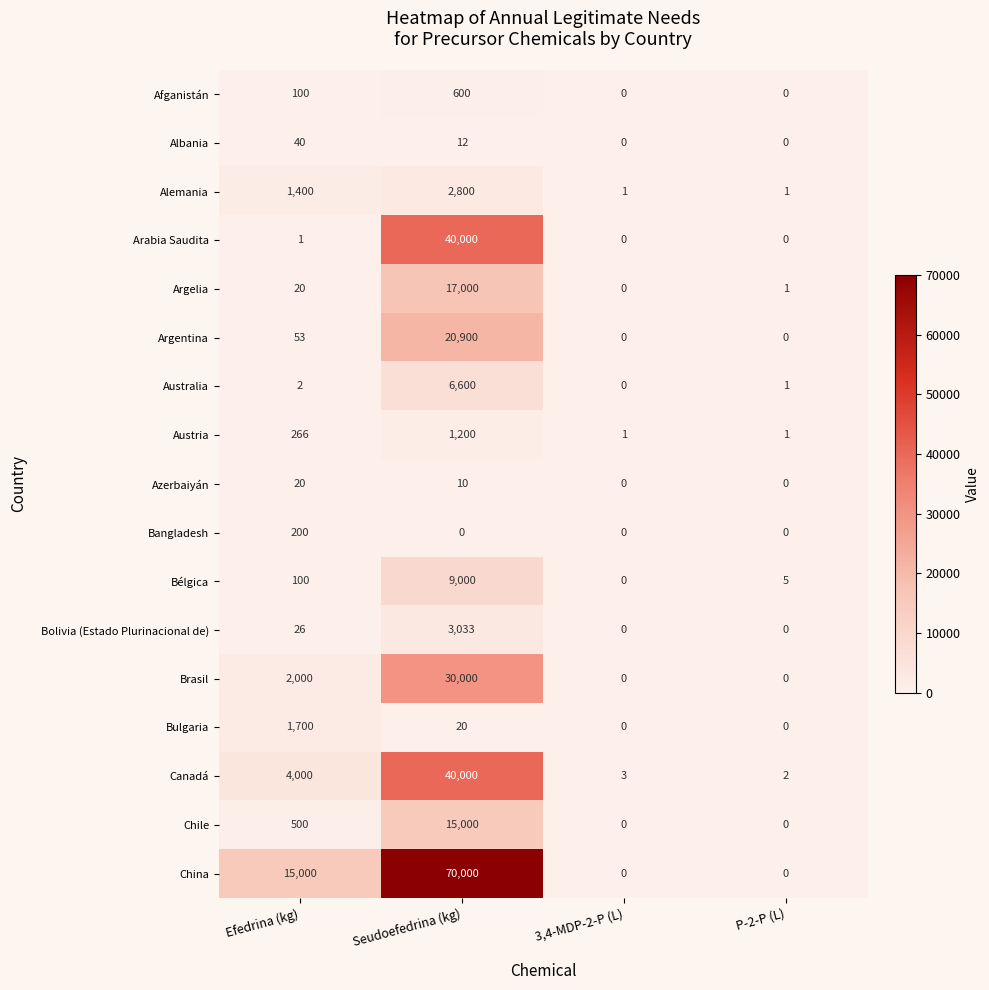

Is it true that Brasil equals 30000 at Seudoefedrina (kg)?

True